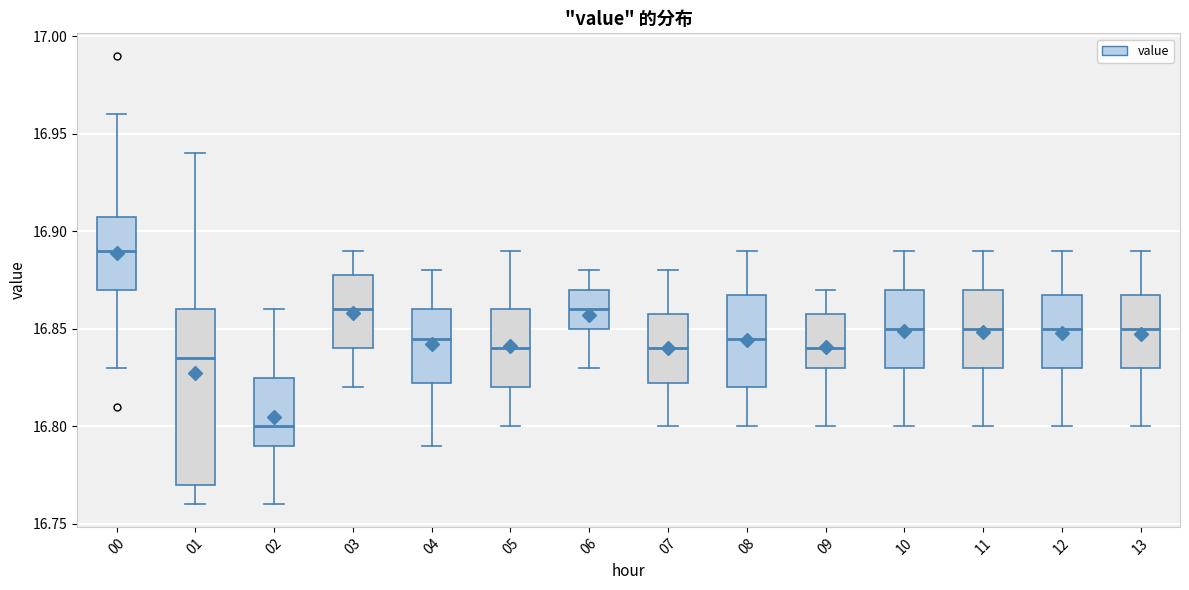

Where does the upper whisker of the box at x = 07 end on the y-axis? The values are not printed on the chart, so give them approximately, as read against the axis.

16.880